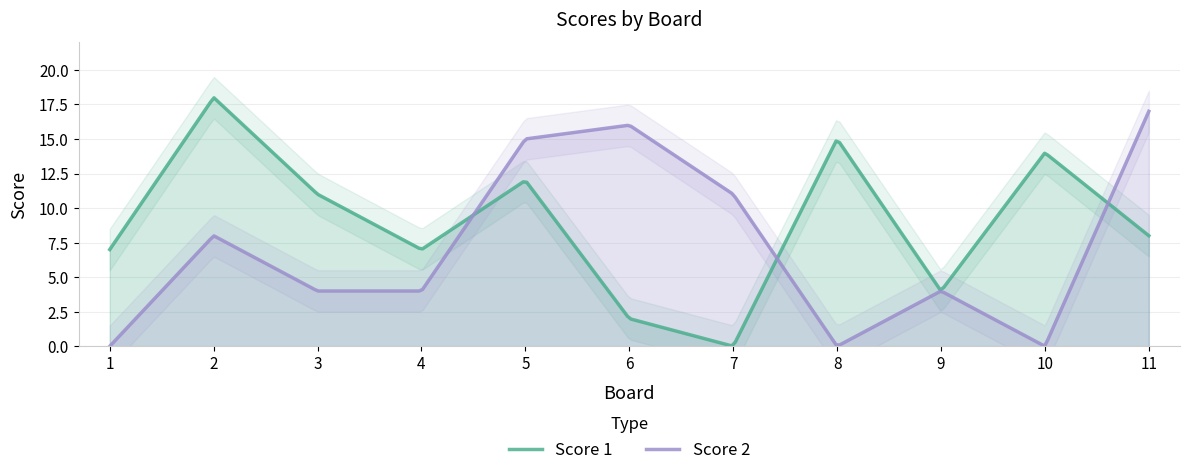

At which label is Score 1 closest to 9?

11